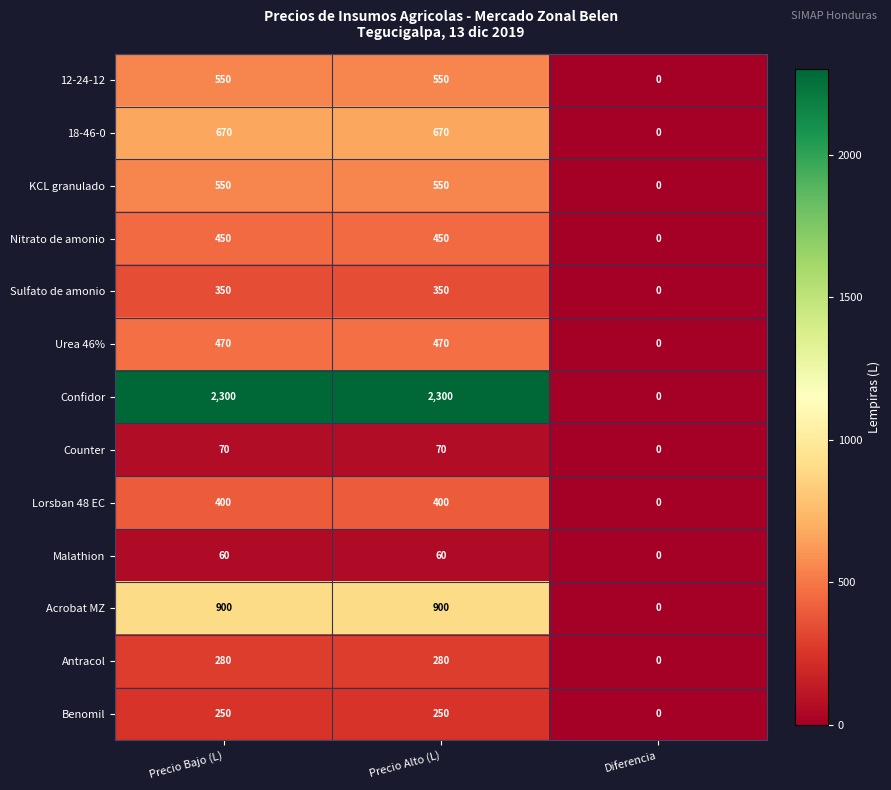

Which series has the largest total across all categories?

Confidor